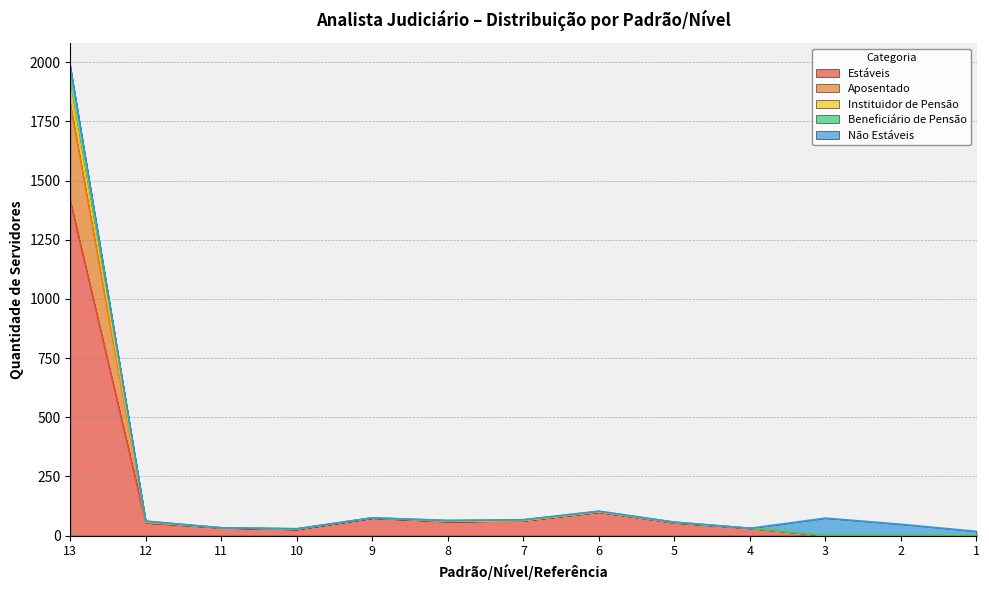

How many interior local valleys does the Instituidor de Pensão series have?

3